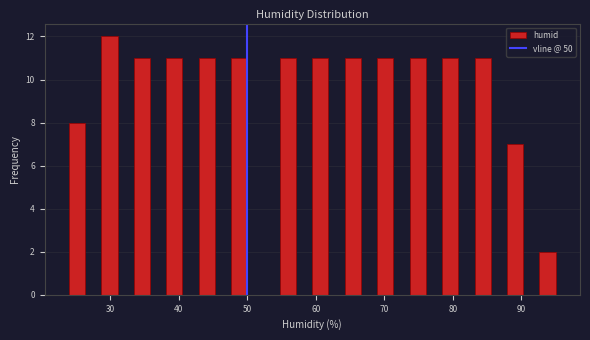

Read against the x-axis, roughly where is the centre of the tallest bar?

30